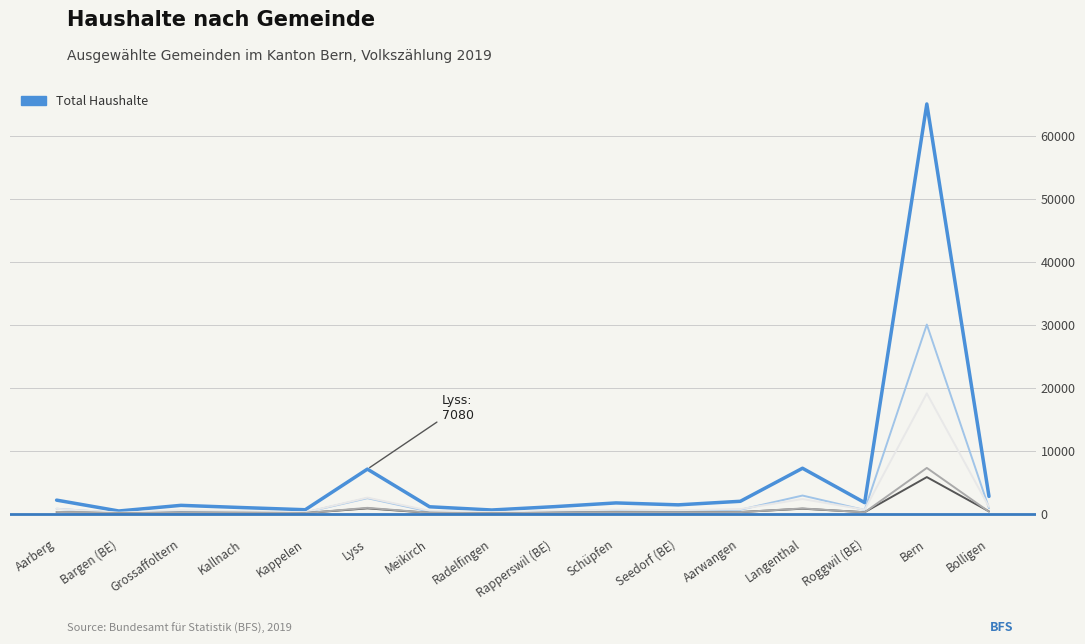

What is the spread (max minus min) of values at Radelfingen?

517